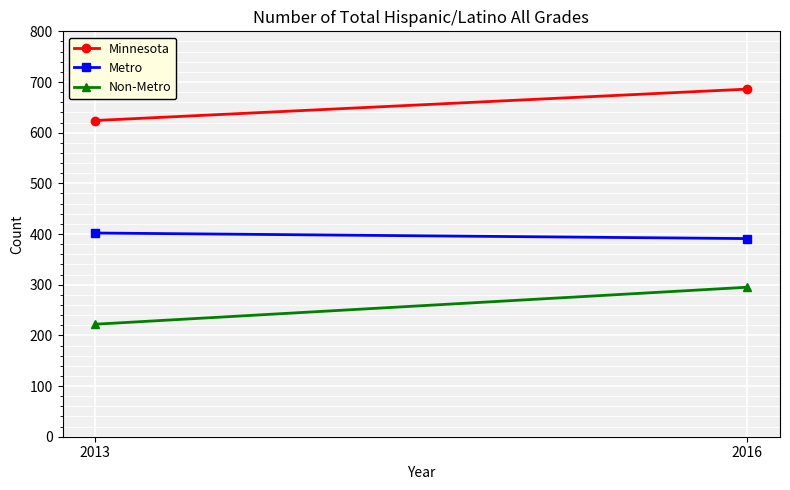

Is it true that Metro equals 686 at 2013?

False